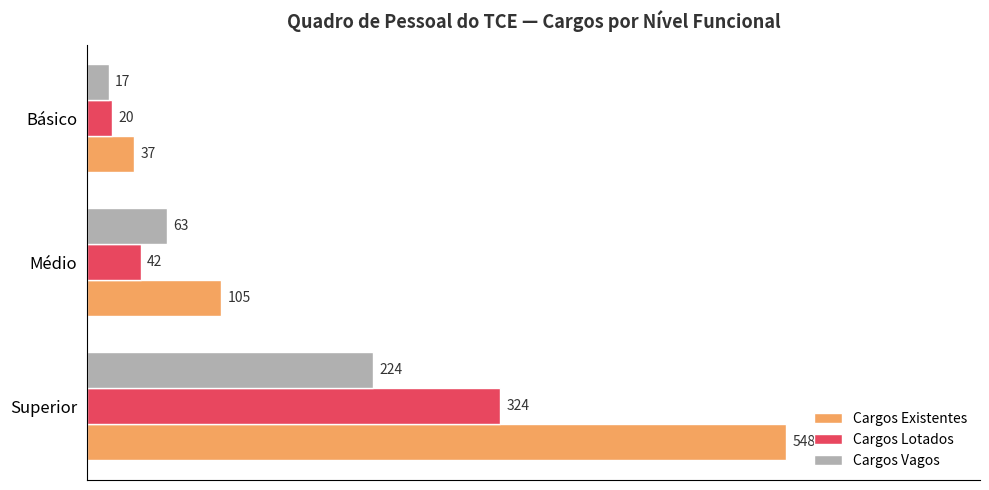

The Cargos Lotados series shows 324 at Superior. True or false?

True